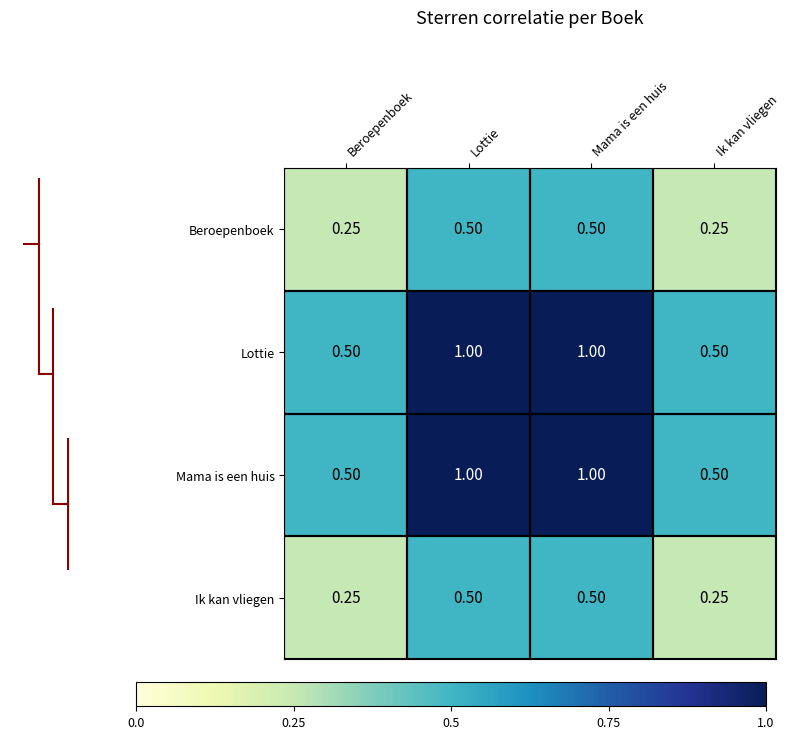

Is the value of Lottie at Beroepenboek greater than the value of Mama is een huis at Mama is een huis?

No